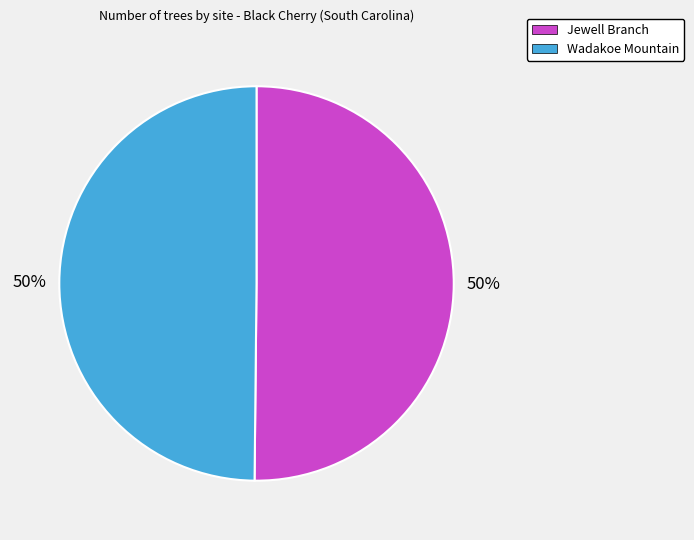

The Wadakoe Mountain slice represents 50% of the pie. True or false?

True